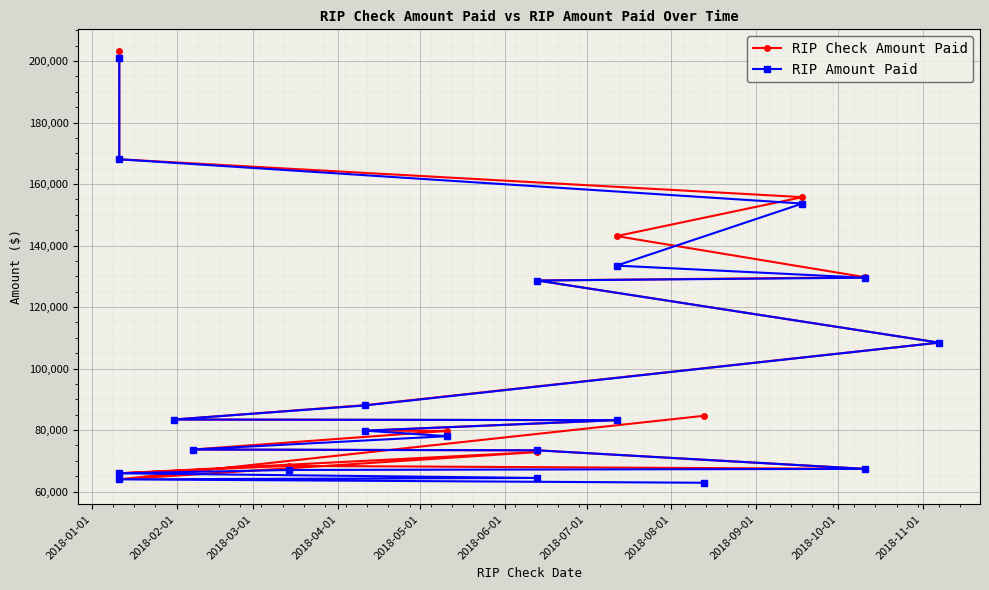

What is the value of the RIP Check Amount Paid point at the 6th from the left?

128635